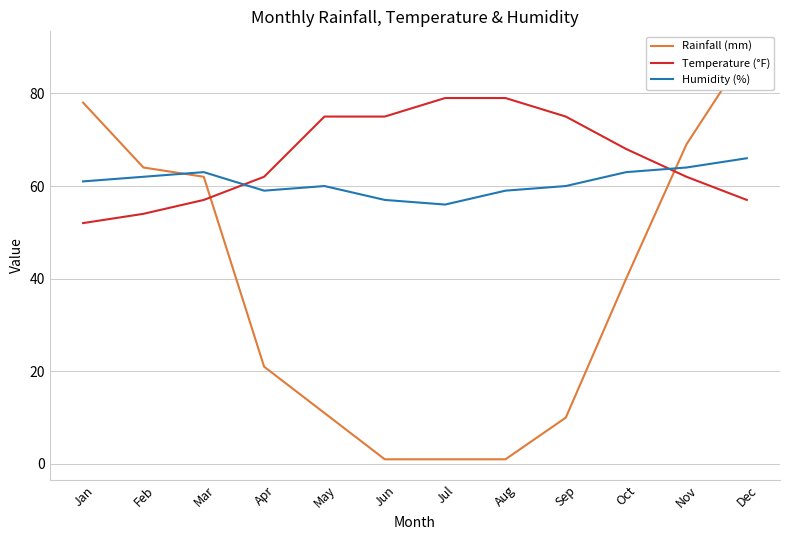

What is the difference between the second highest and minimum values in the Rainfall (mm) series?

77